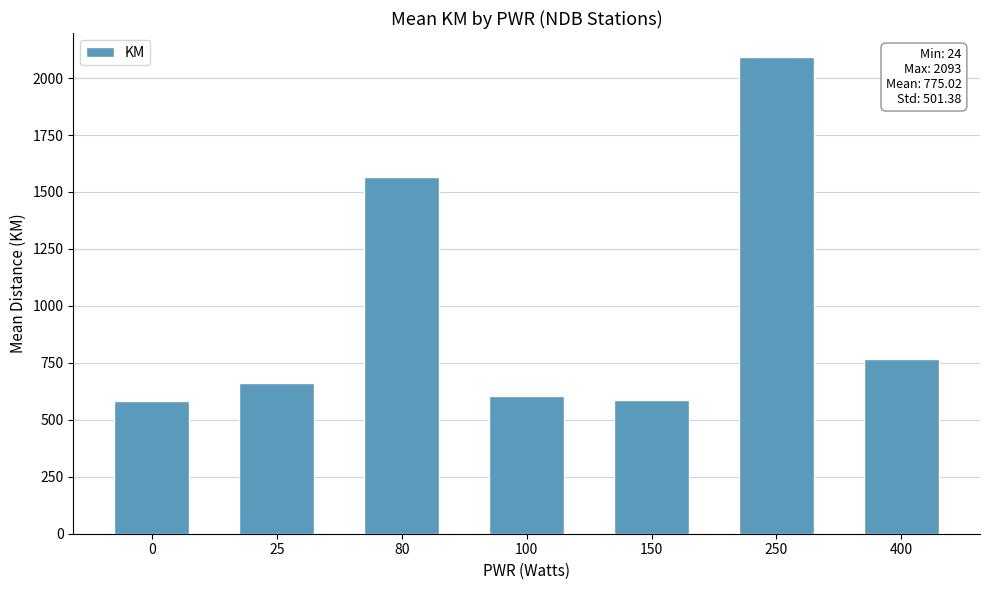

What is the difference between the maximum and second lowest values?

1506.0